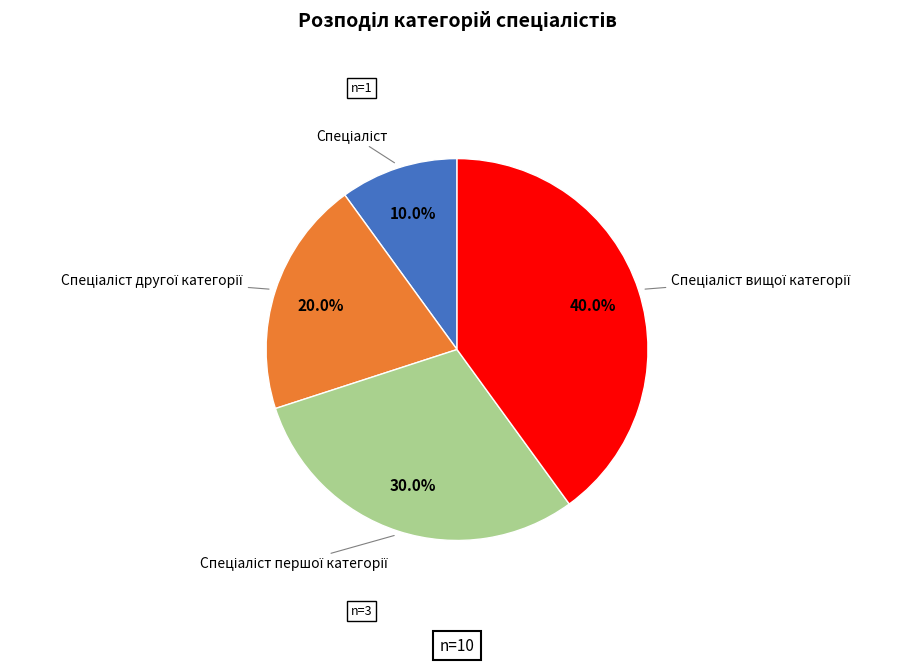

How many slices are in this pie chart?

4